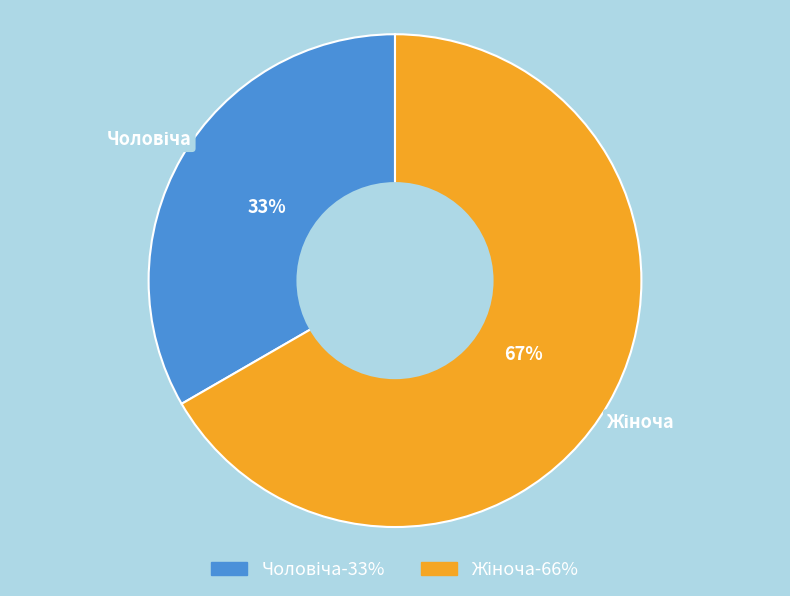

Is there any slice that represents more than half of the pie?

Yes